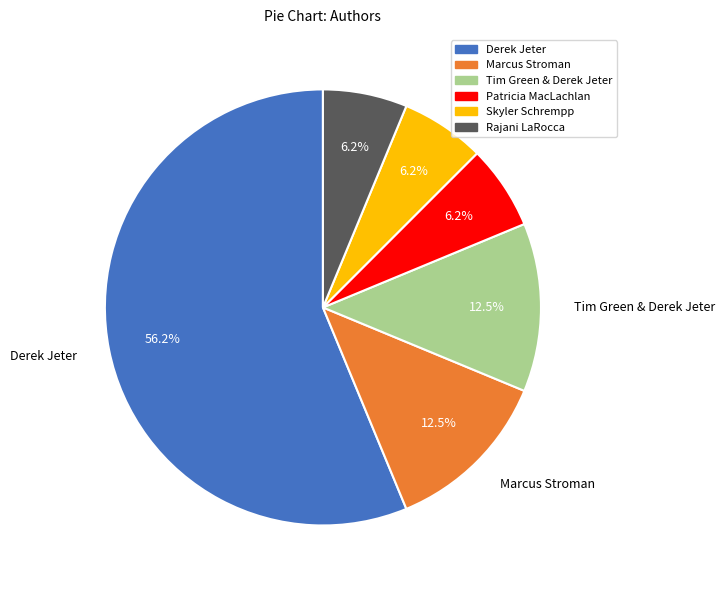

To the nearest percent, what is the average slice percentage?

17%